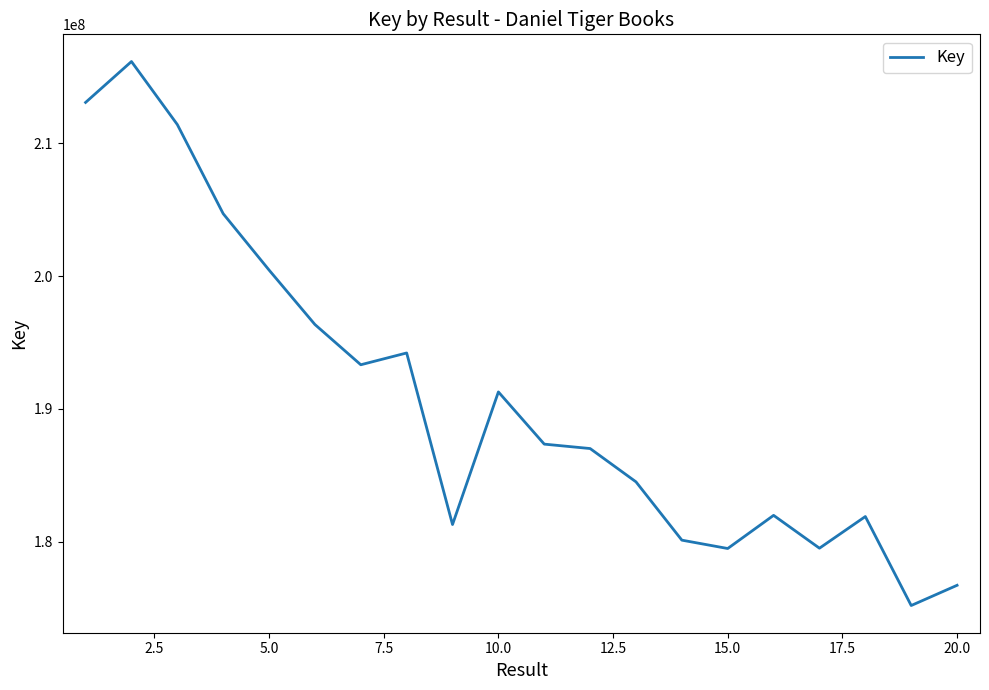

What is the greatest value displayed?

216160807